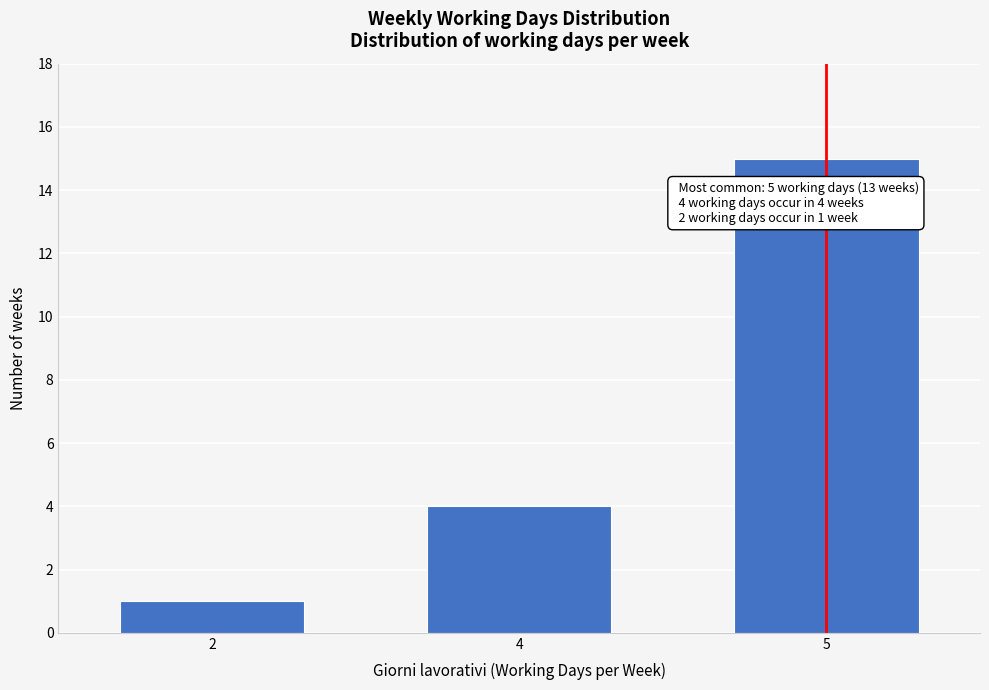

Reading left to right, what are all the values shown in this chart?

1	4	15